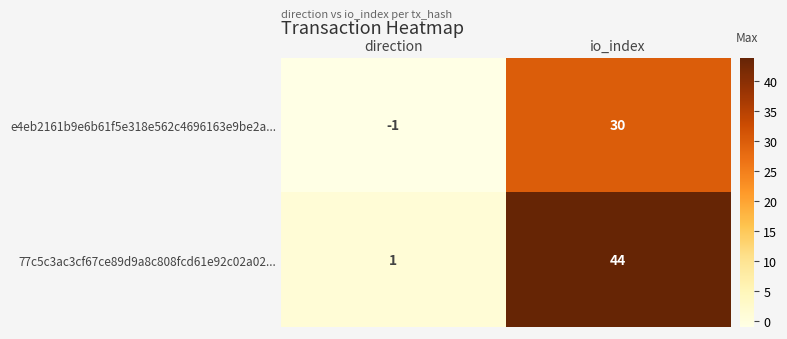

What is the difference between the e4eb2161b9e6b61f5e318e562c4696163e9be2a... values at io_index and direction?

31